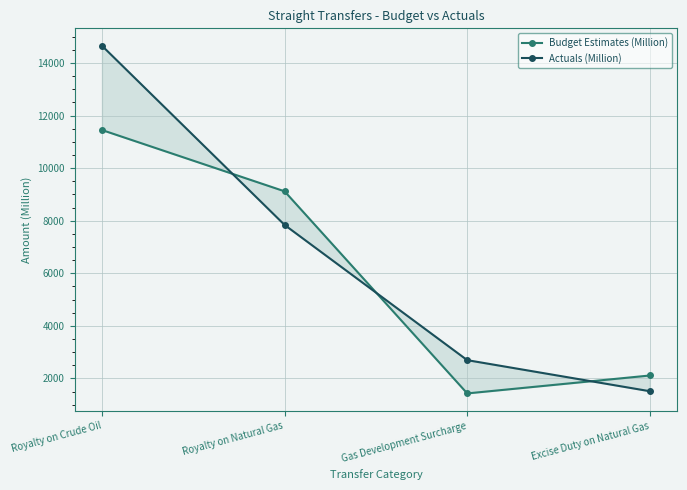

At Royalty on Natural Gas, list the series in order from largest to smallest.

Budget Estimates (Million), Actuals (Million)